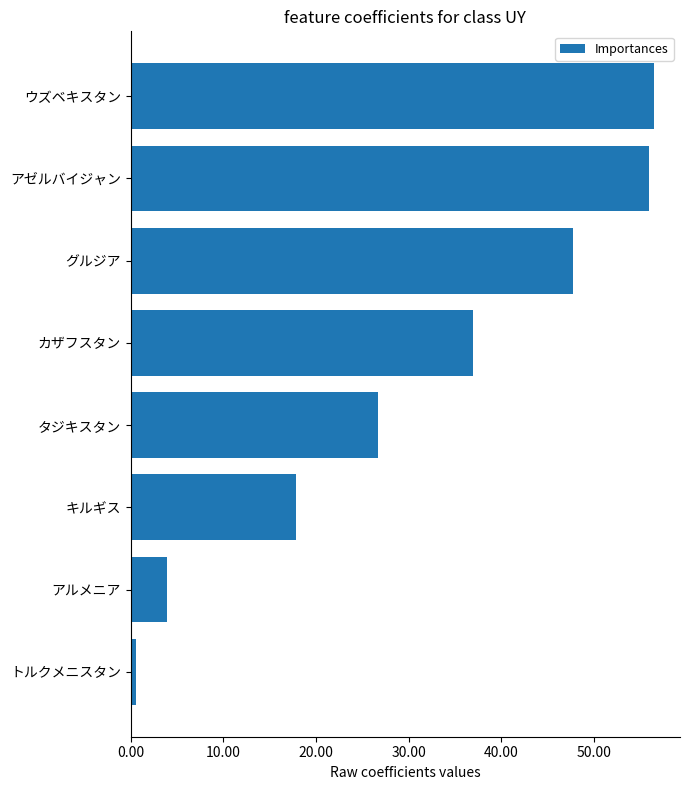

At which label is the value closest to 28?

タジキスタン